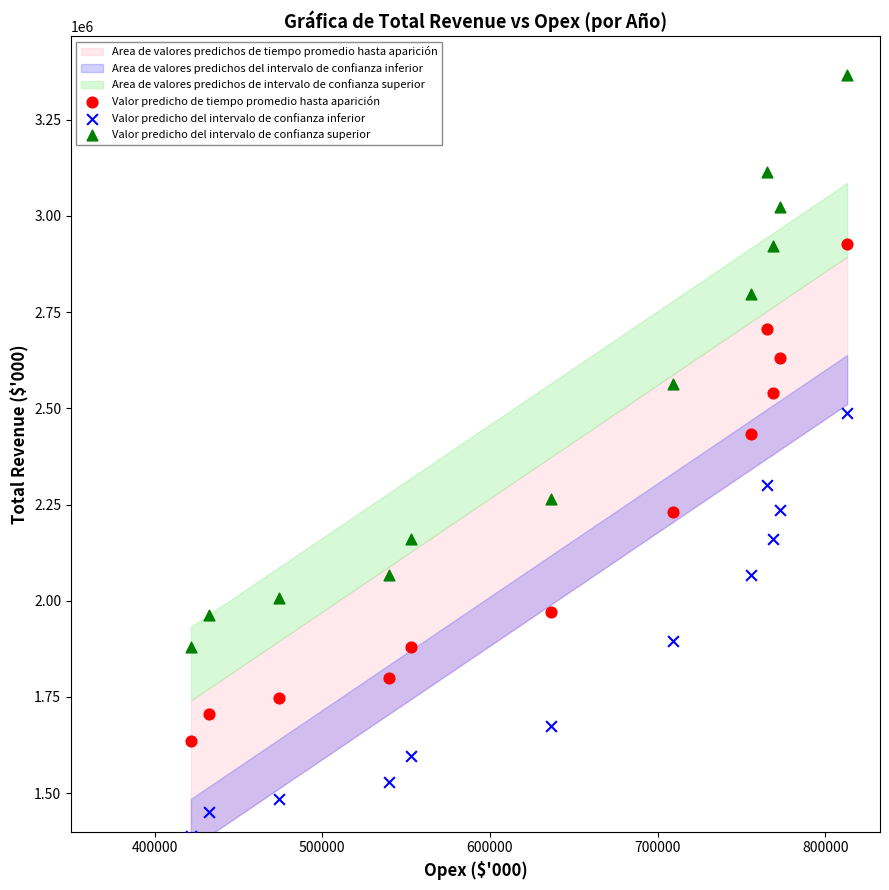

Which series contains the lowest Y value?

Valor predicho del intervalo de confianza inferior